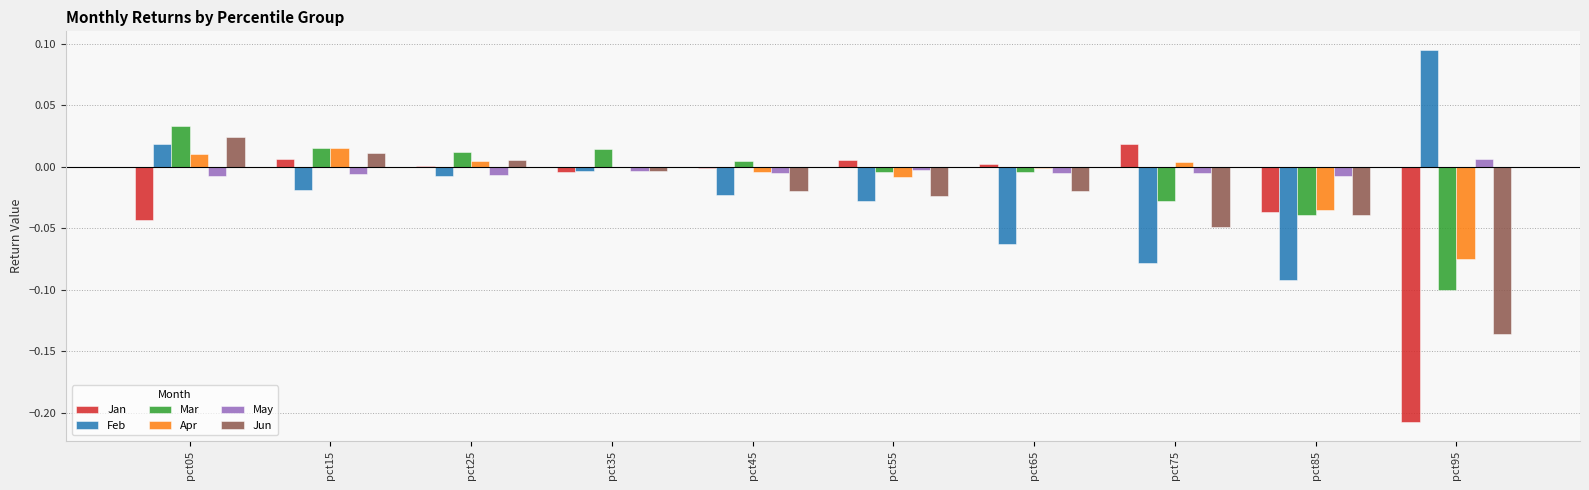

At which label does Jan reach its peak?

pct75